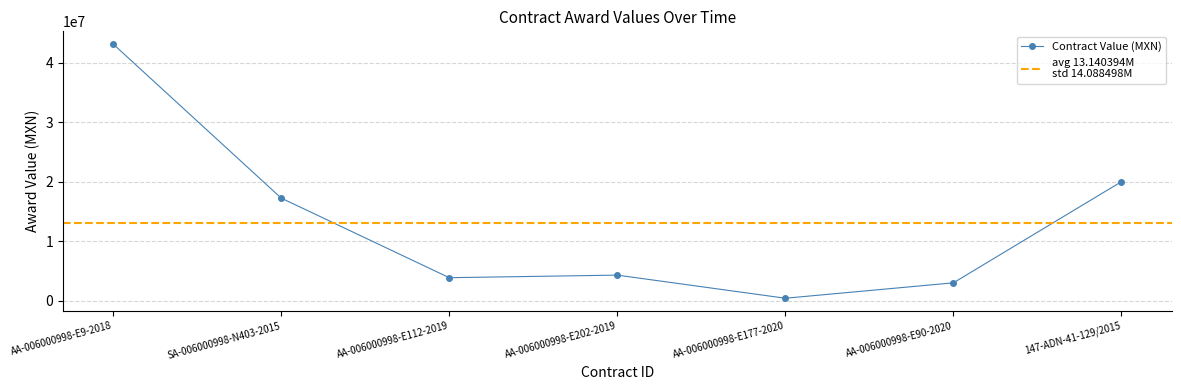

What is the sum of all values?

91982758.6